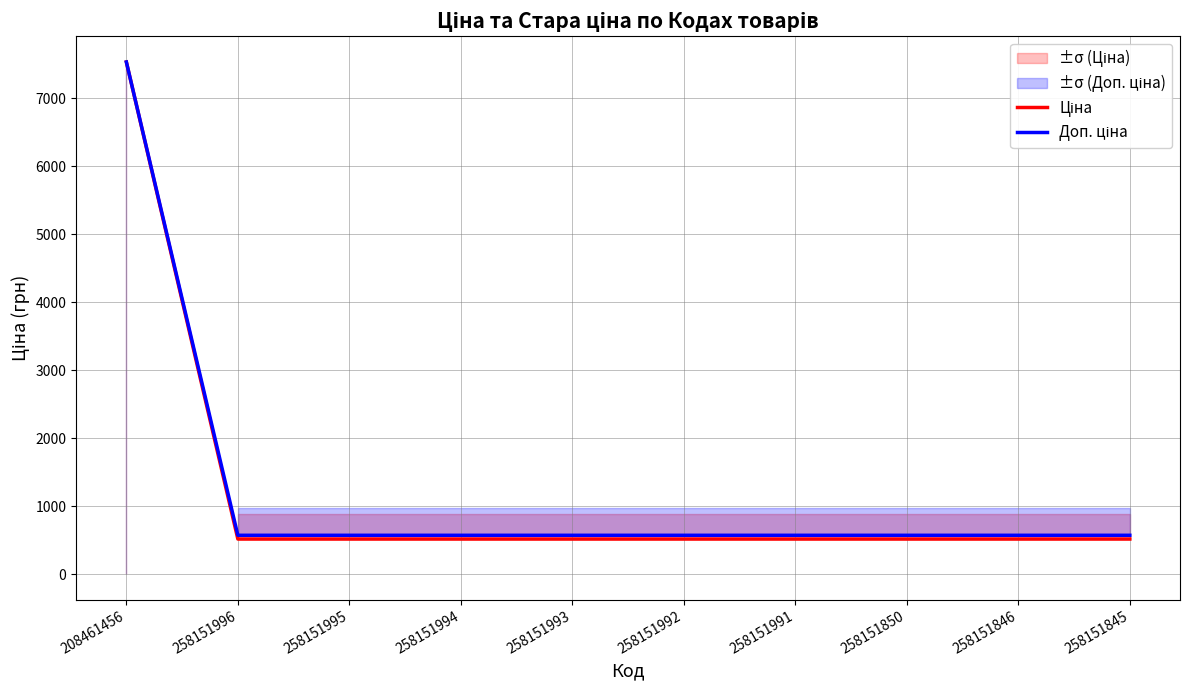

True or false: Ціна and Доп. ціна intersect in this chart.

False